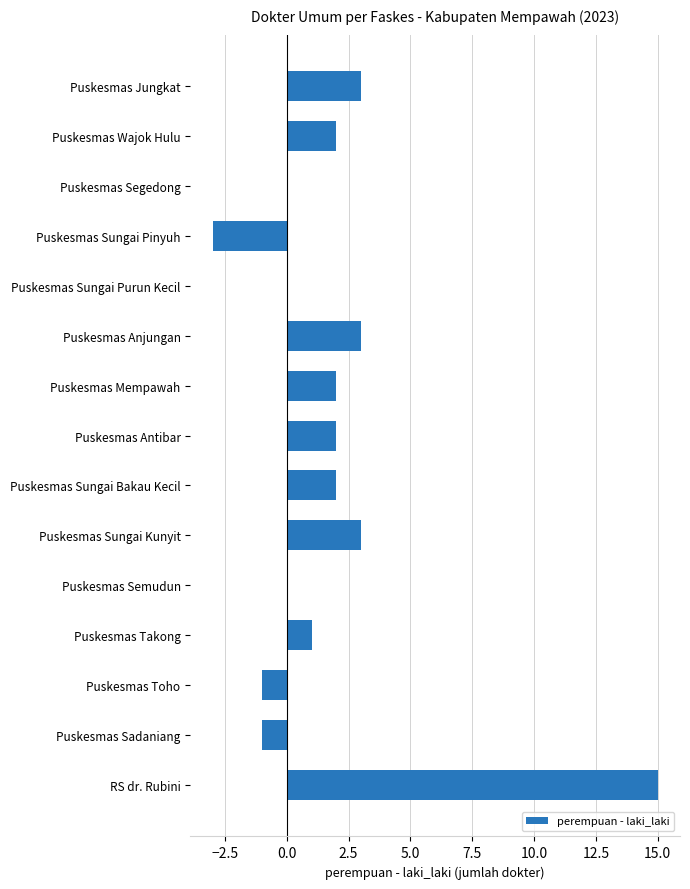

What is the maximum value shown in the chart?

15